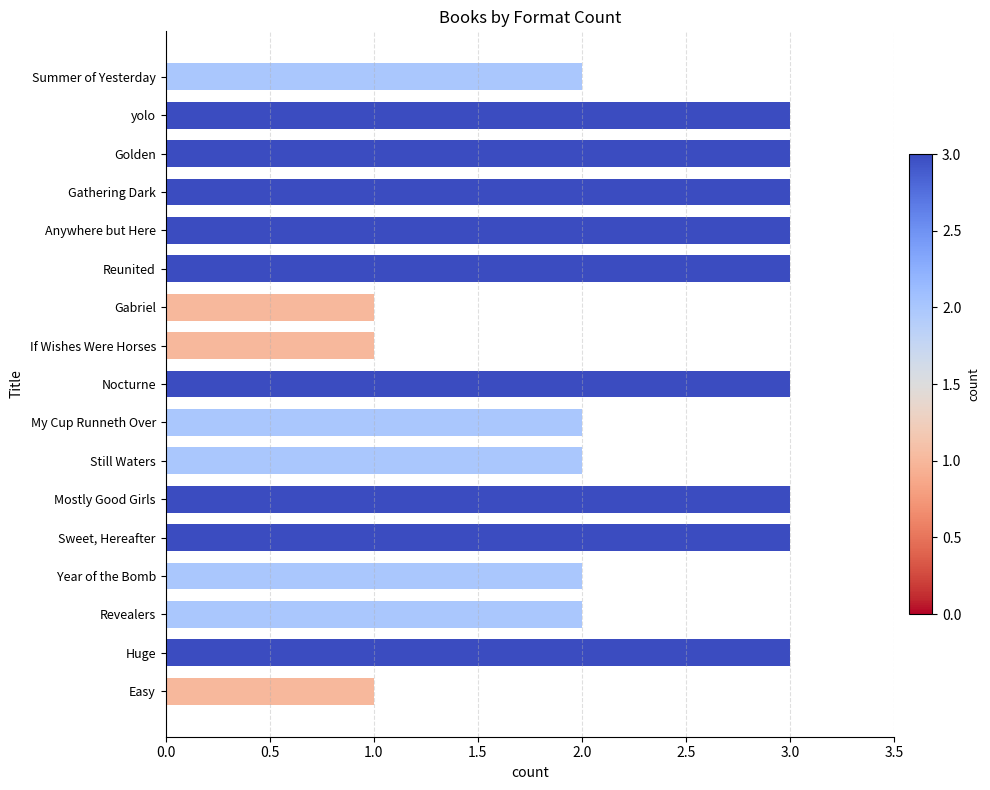

What is the ratio of the value at Huge to the value at Revealers?

1.5